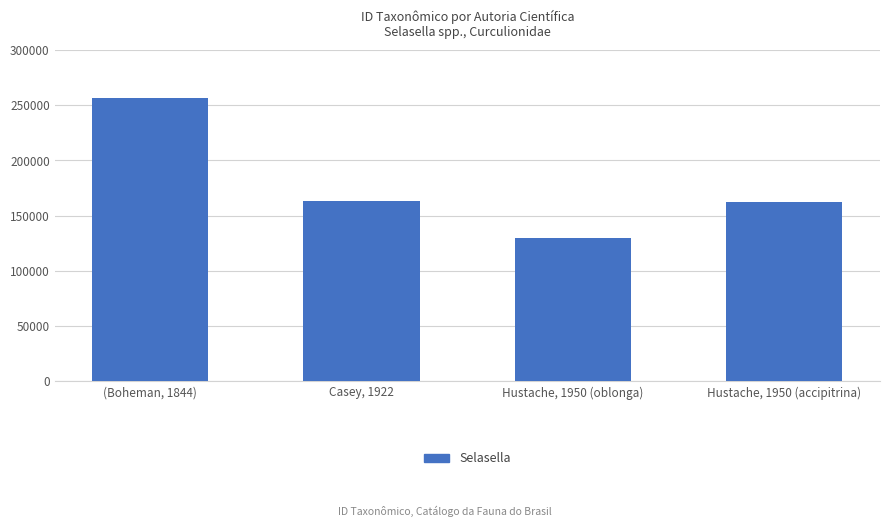

What is the difference between the maximum and minimum values?

125976